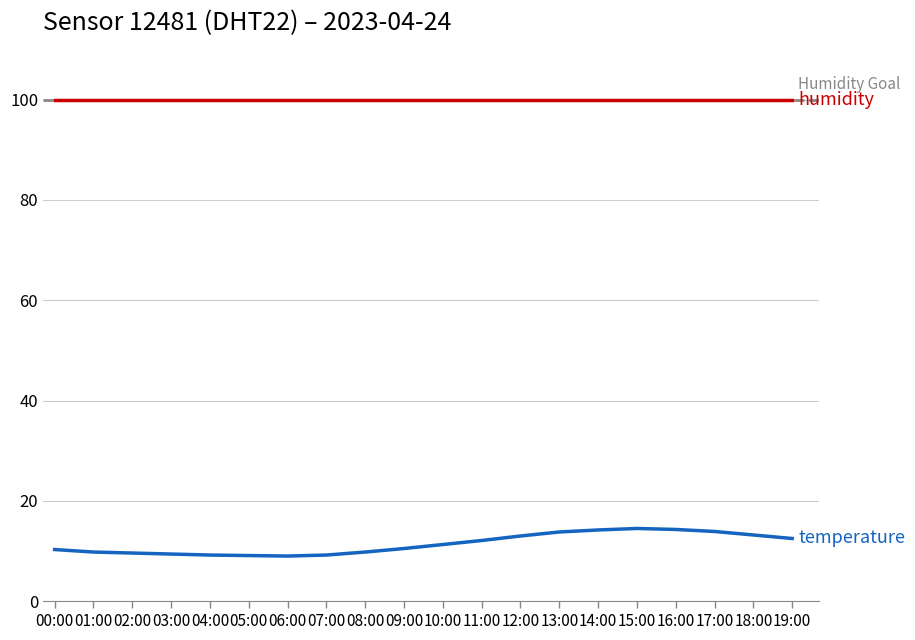

Does the chart display data point markers on the line(s)?

No